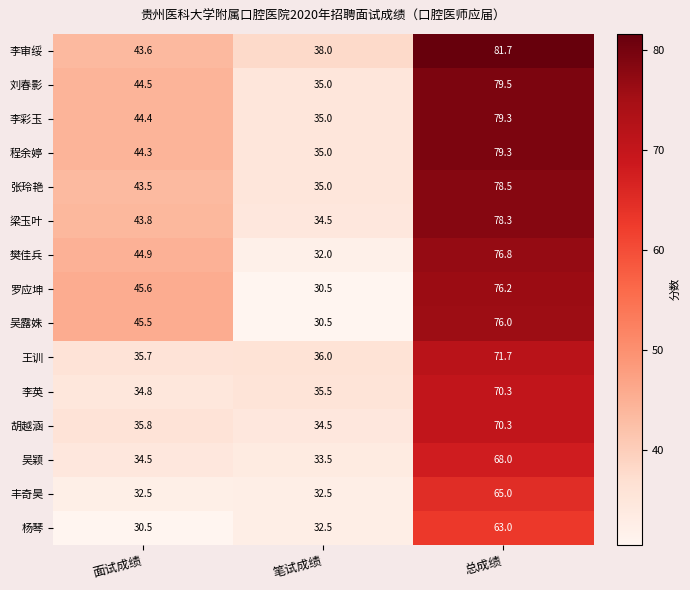

How many data points does each series have?

3